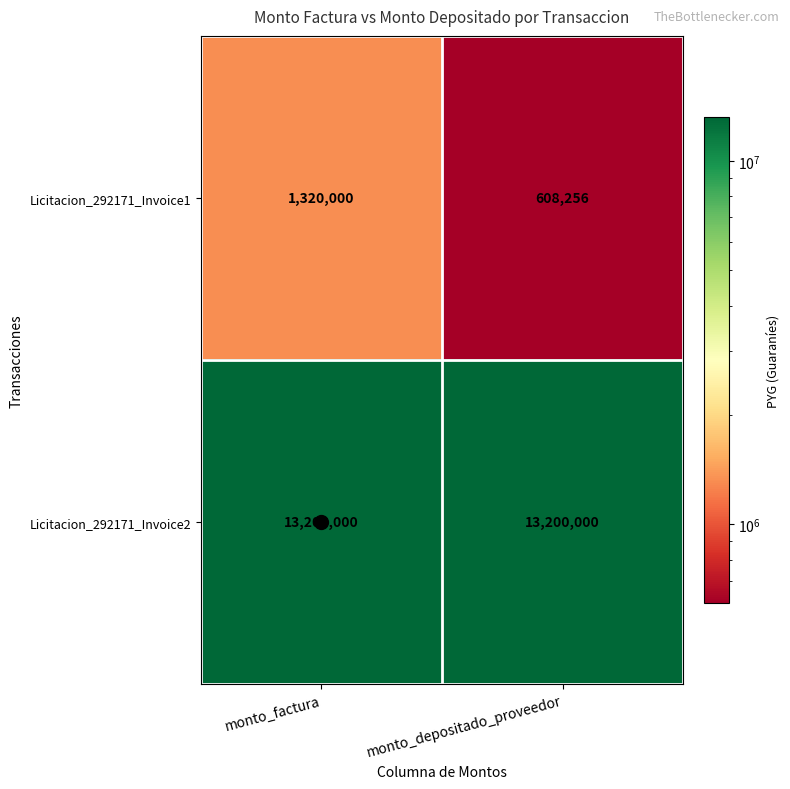

Rank the series by their maximum value, from lowest to highest.

Licitacion_292171_Invoice1, Licitacion_292171_Invoice2